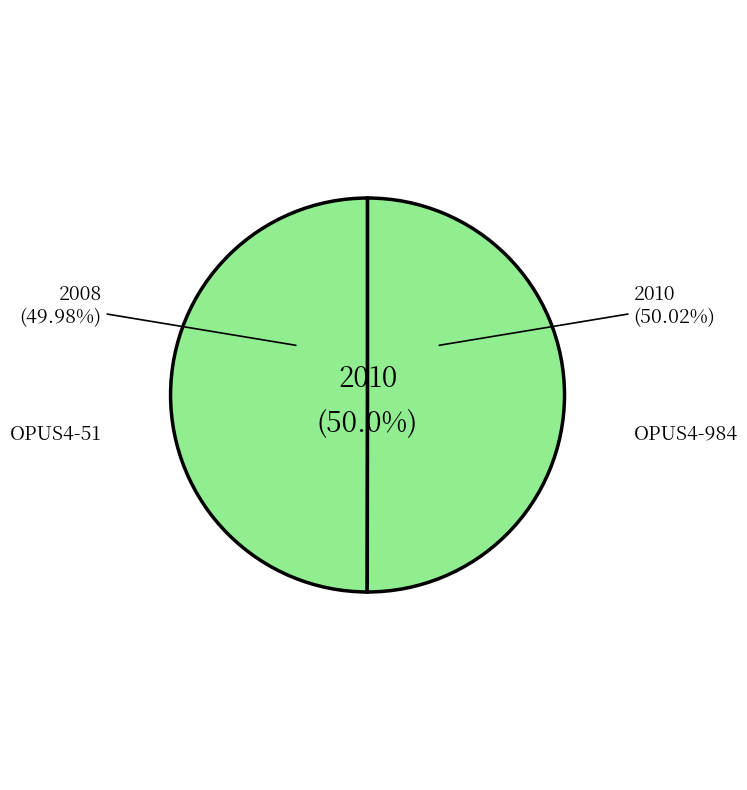

Do OPUS4-51 and OPUS4-984 together represent more than half of the pie?

Yes